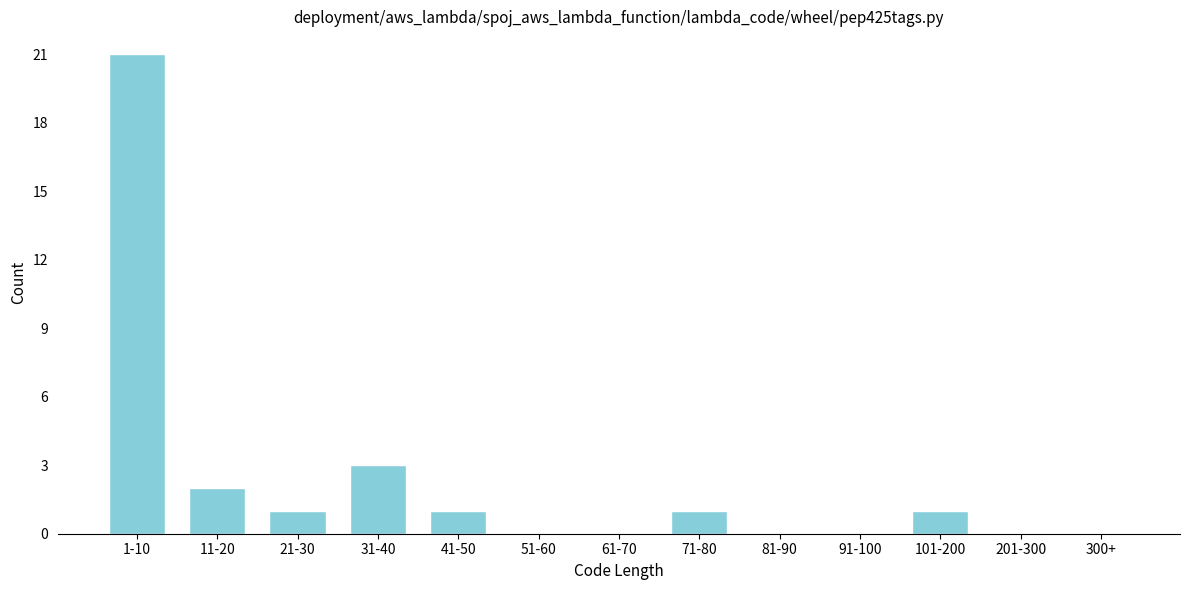

Reading right to left, extract all data points from this chart.

300+=0	201-300=0	101-200=1	91-100=0	81-90=0	71-80=1	61-70=0	51-60=0	41-50=1	31-40=3	21-30=1	11-20=2	1-10=21